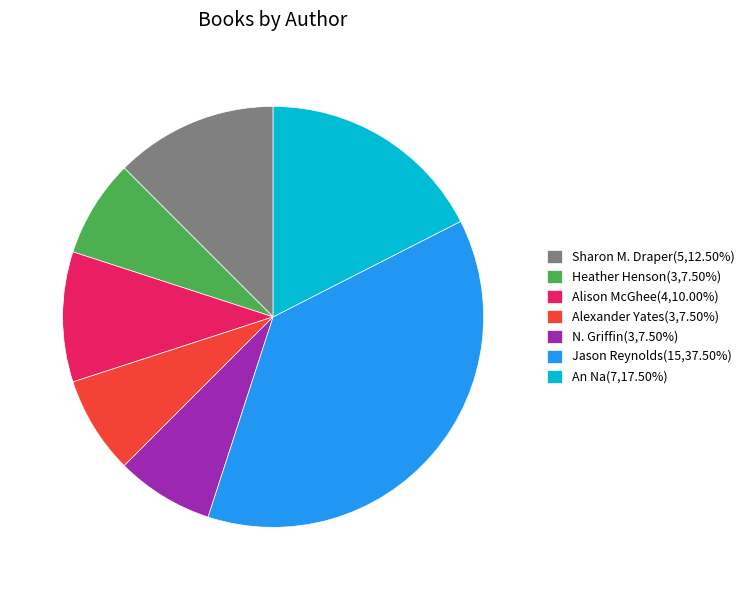

What is the ratio of the value at Sharon M. Draper(5,12.50%) to the value at Alexander Yates(3,7.50%)?

1.7